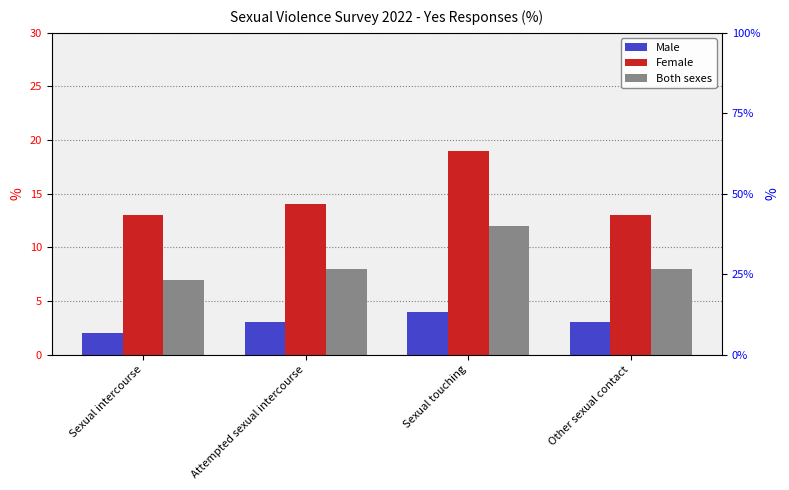

What is the value of the Male bar at the 2nd from the left?

3